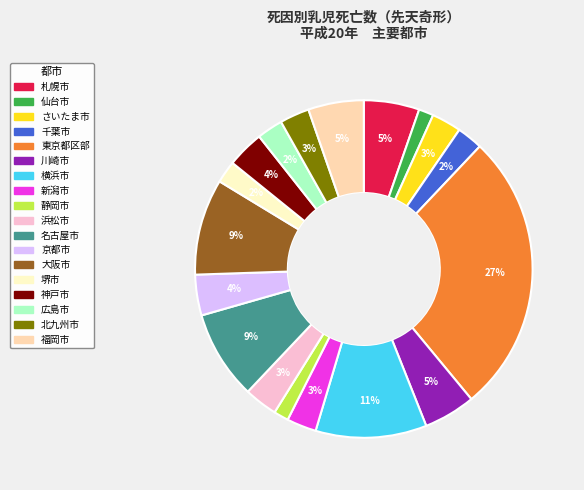

The 福岡市 slice represents 5% of the pie. True or false?

True